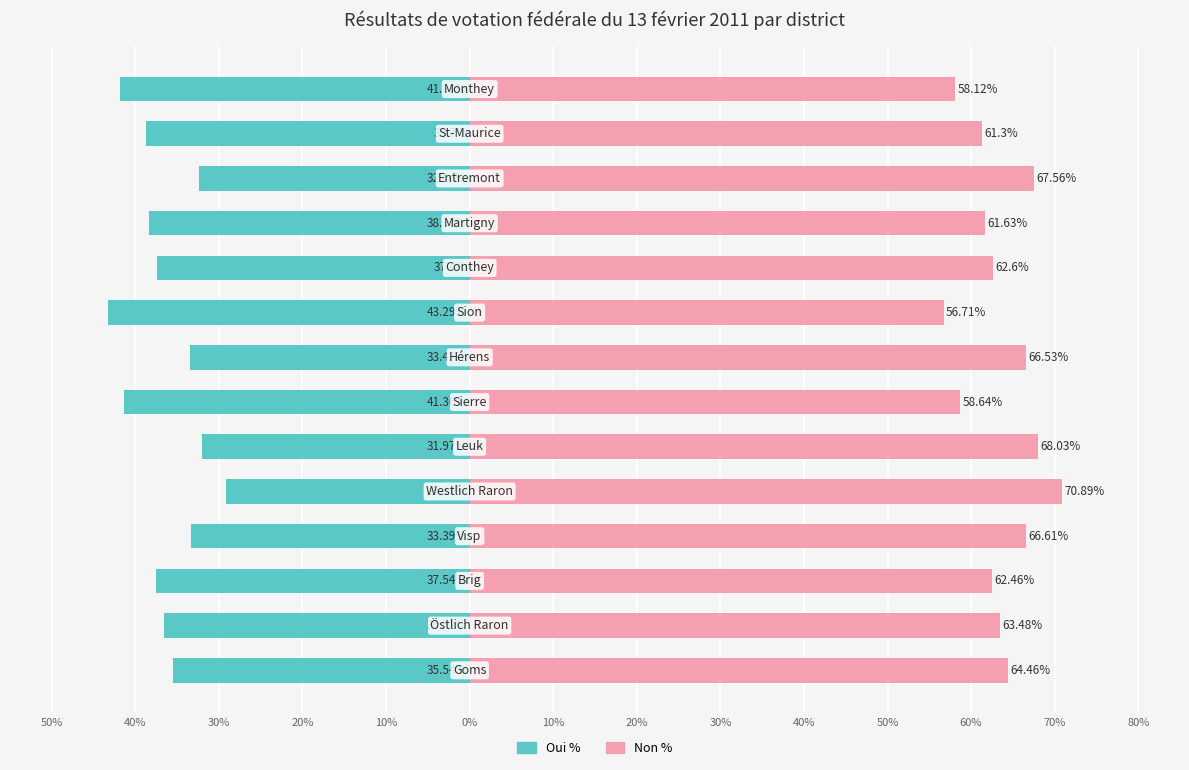

The value of Non % at 50% is 110.3. True or false?

False